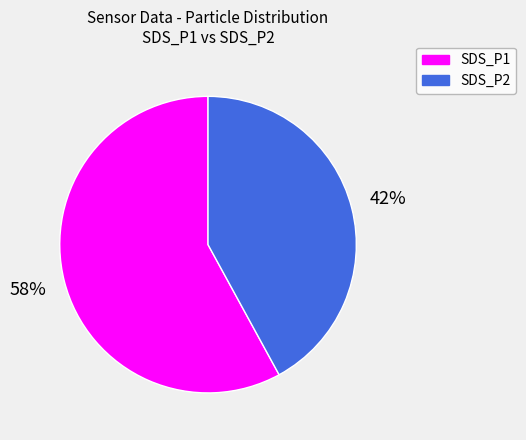

To the nearest percent, what percentage of the pie is SDS_P2?

42%